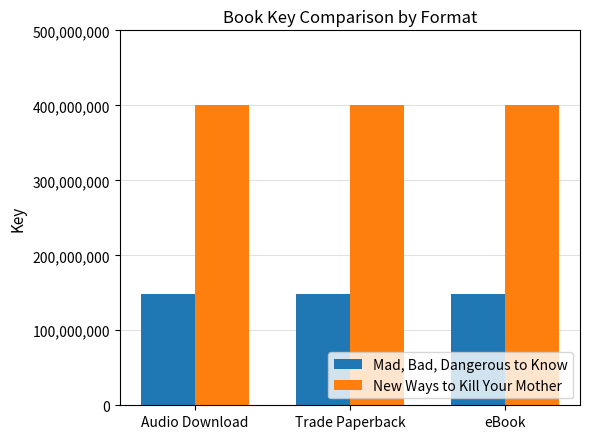

What is the spread (max minus min) of values at Trade Paperback?

252146744